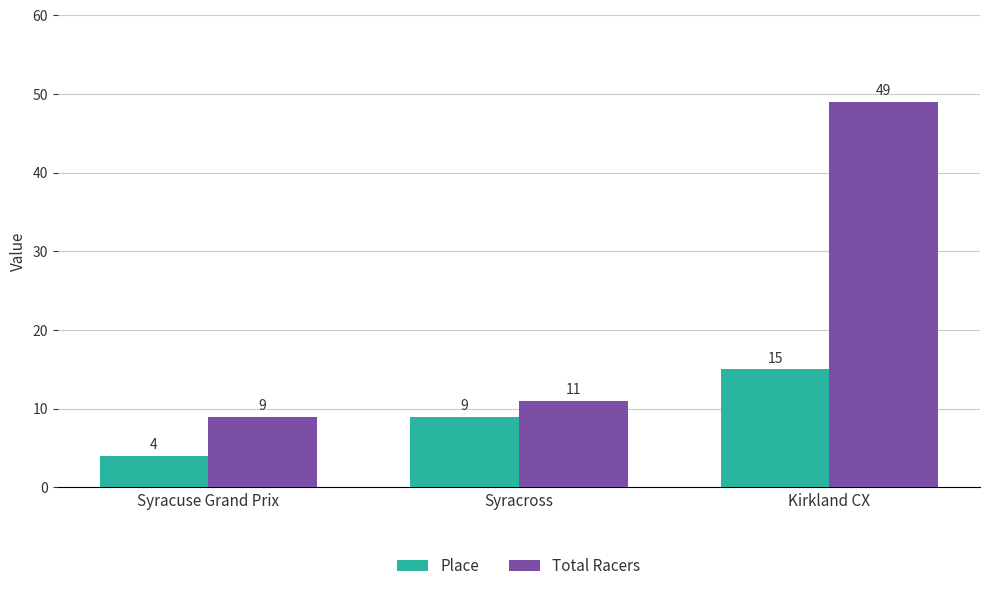

Reading left to right, list all the values displayed in this chart.

Place: 4	9	15
Total Racers: 9	11	49